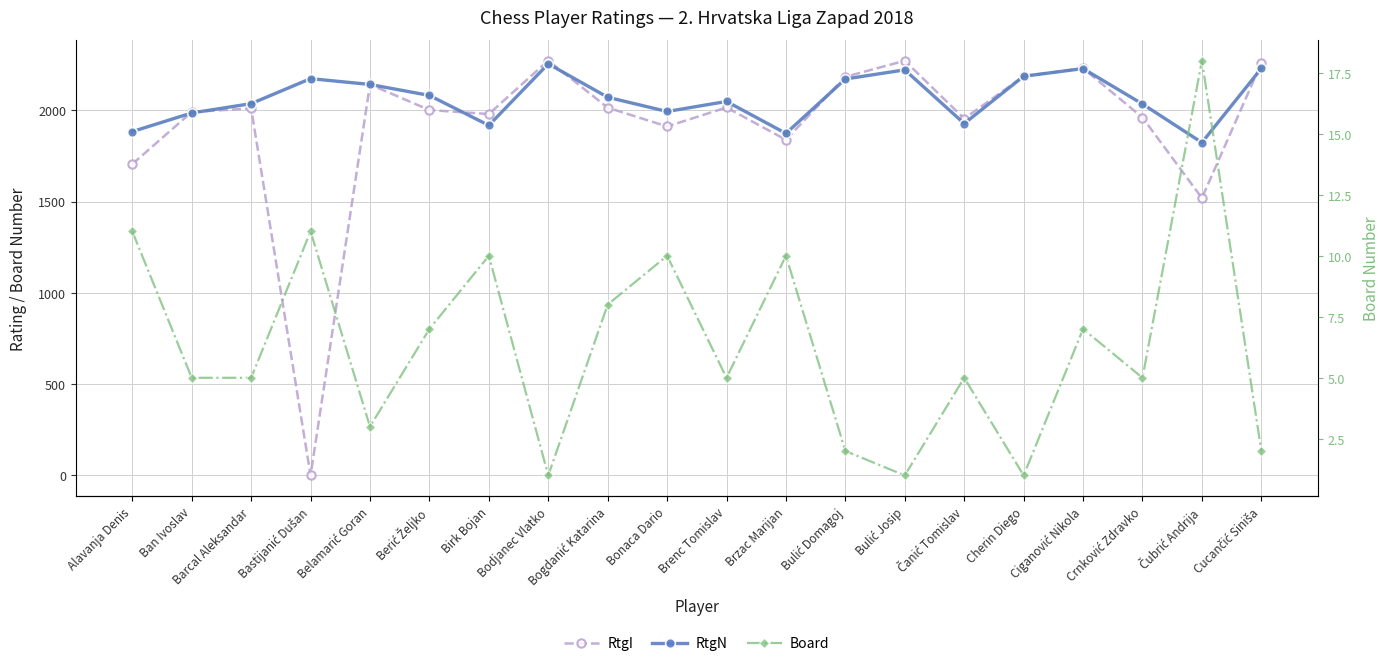

How many lines are shown in the chart?

3